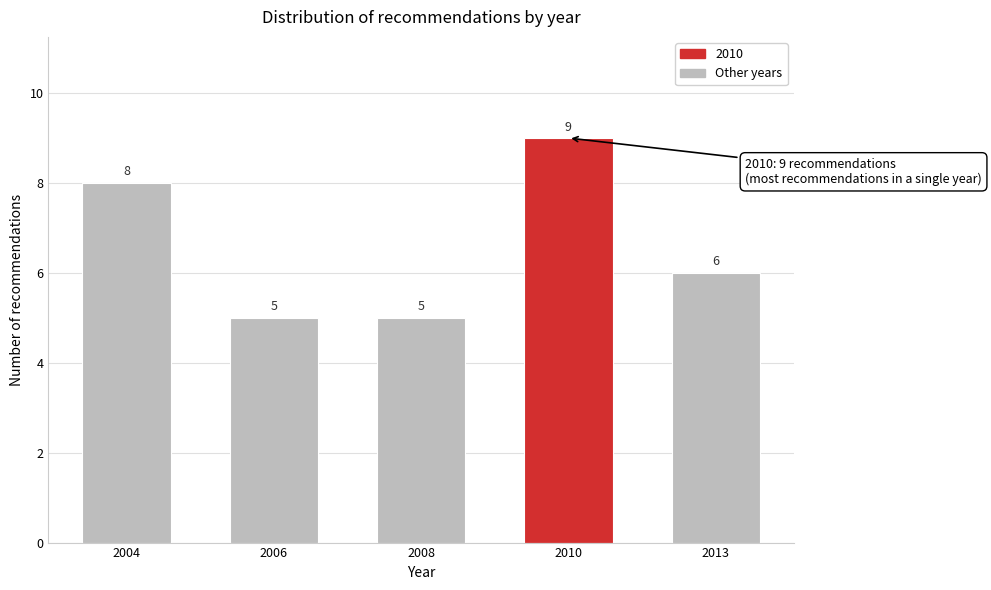

Reading right to left, transcribe all the data shown in this chart.

6	9	5	5	8